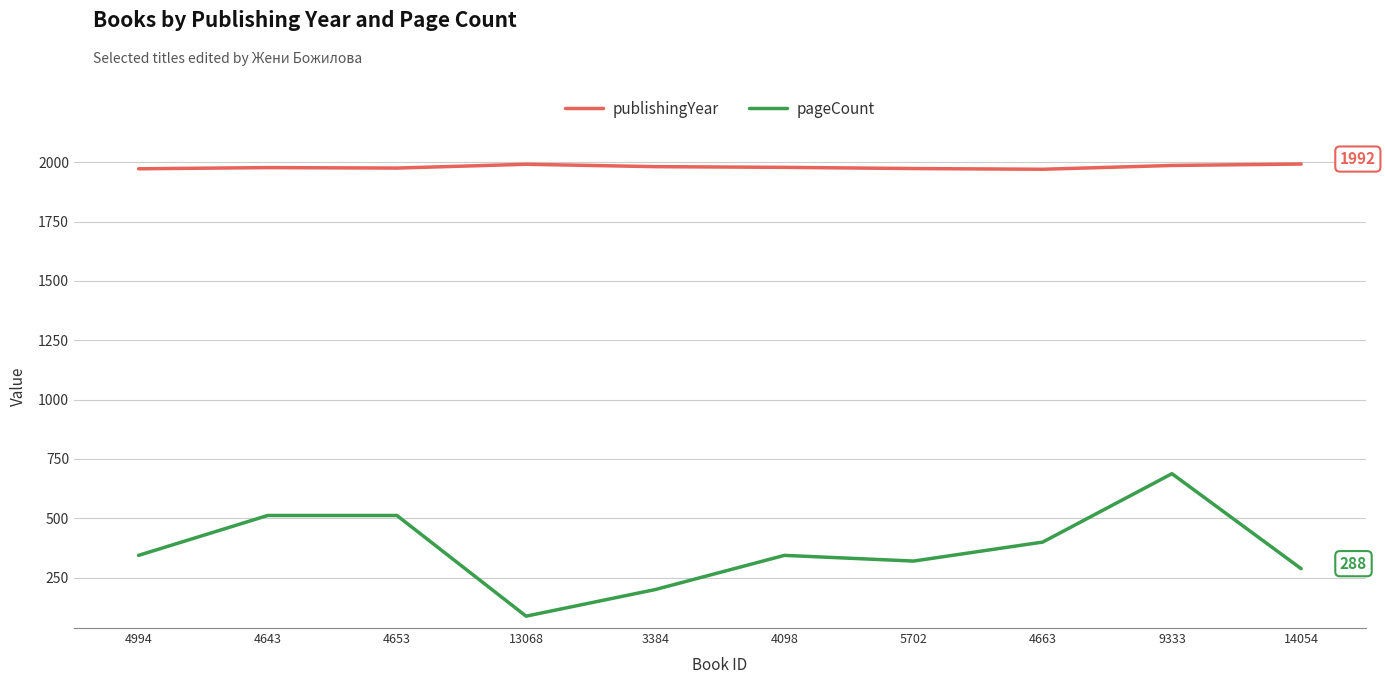

What is the difference between the pageCount values at 13068 and 4653?

424